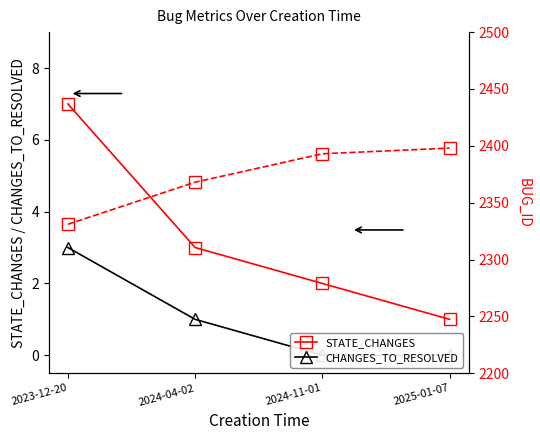

At which label does STATE_CHANGES reach its minimum?

2025-01-07